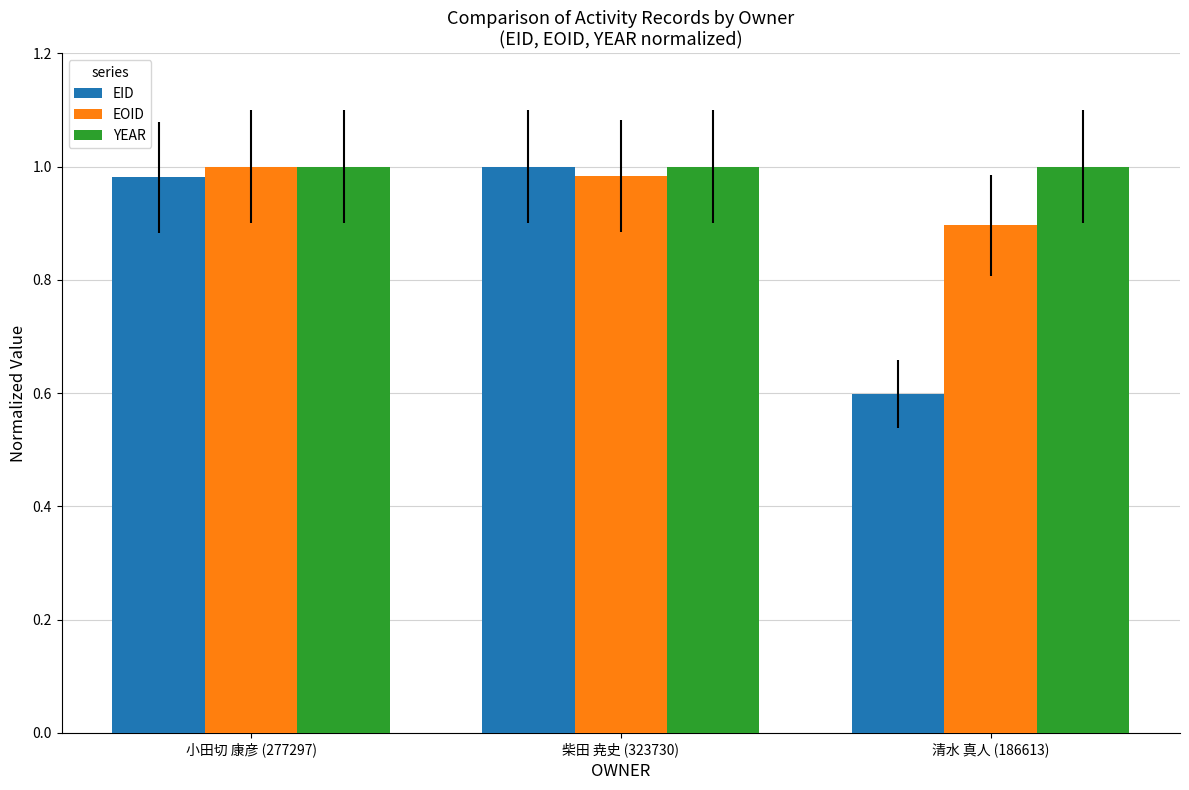

What is the value of the EOID bar at the 3rd from the left?

0.9